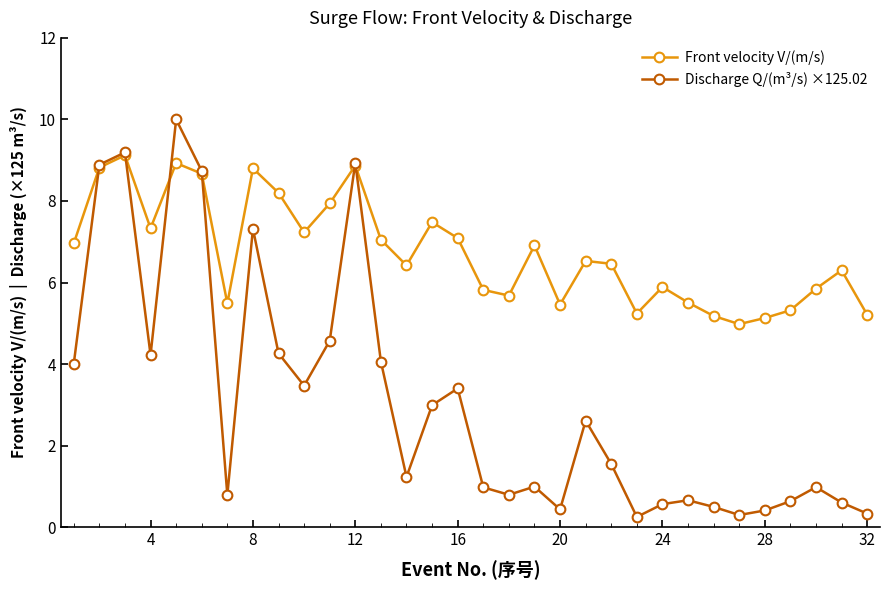

How many series are shown in this chart?

2